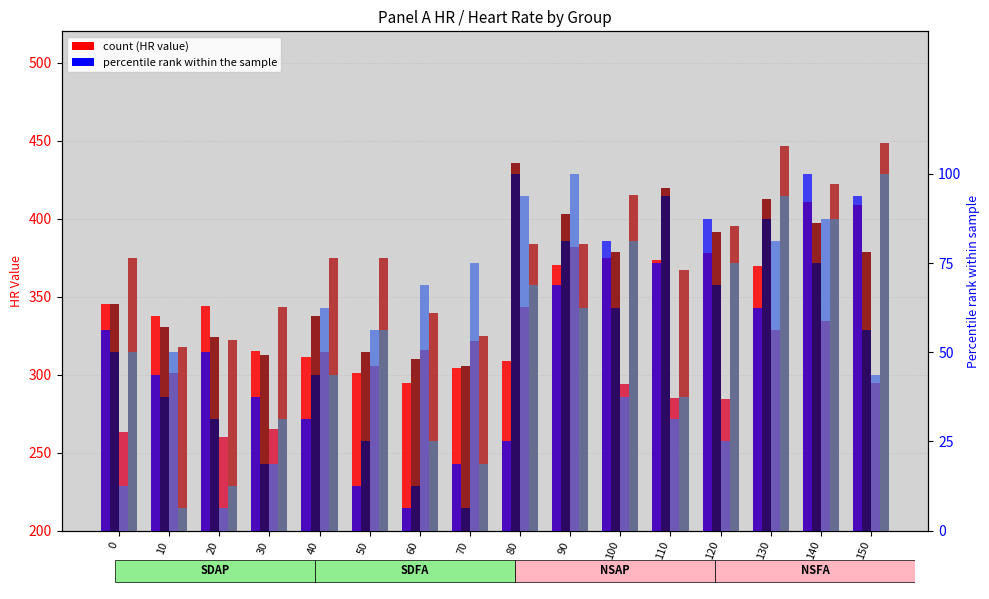

Is the value of SDAP at 140 greater than the value of SDFA at 50?

Yes